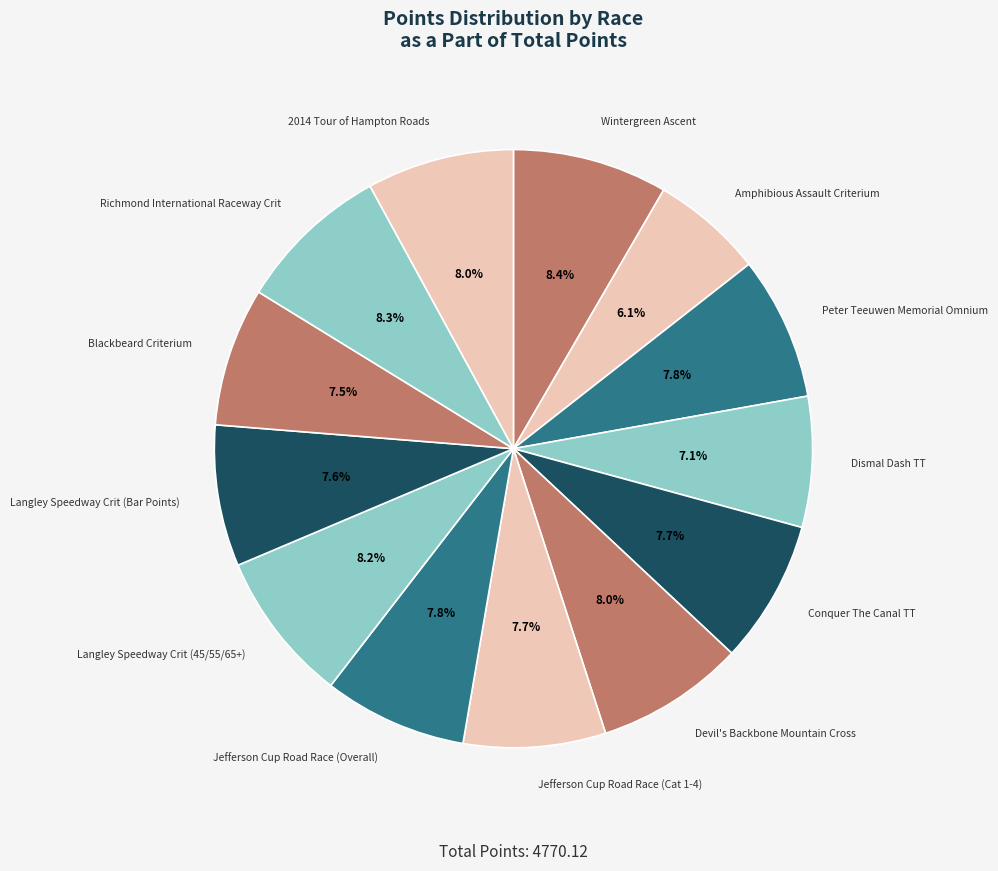

What is the smallest slice in the pie chart?

Amphibious Assault Criterium